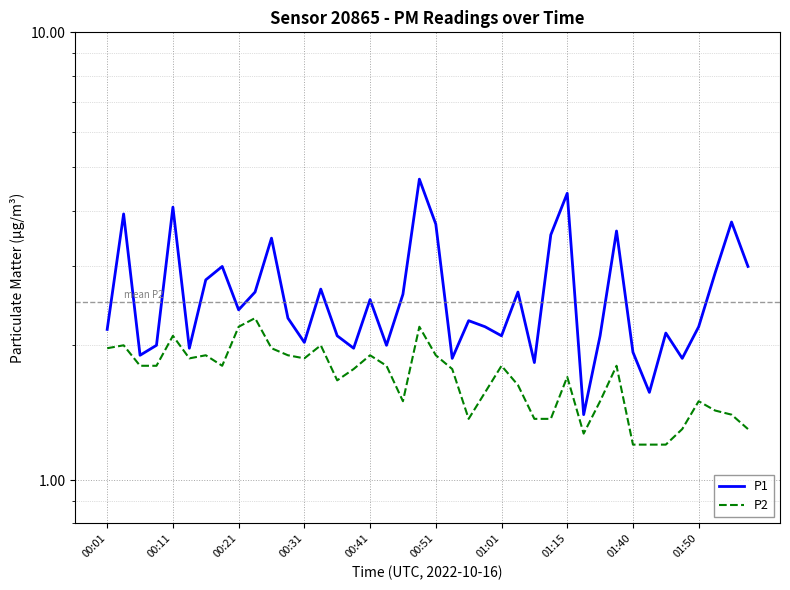

Is it true that P1 equals 1.0 at 19?

False